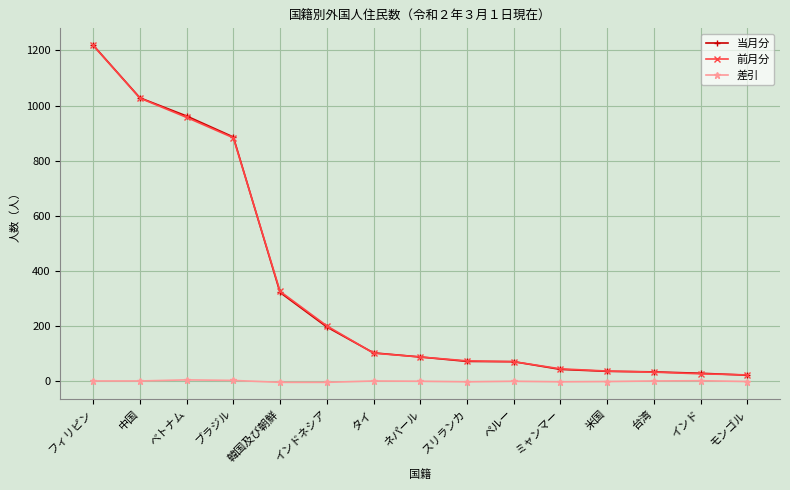

What is the greatest value displayed?

1219